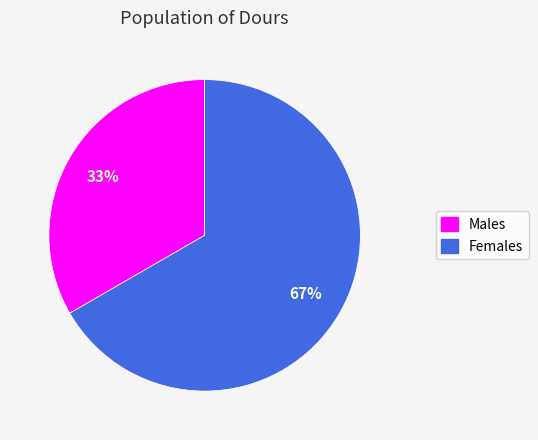

To the nearest percent, what is the combined percentage of Females and Males?

100%